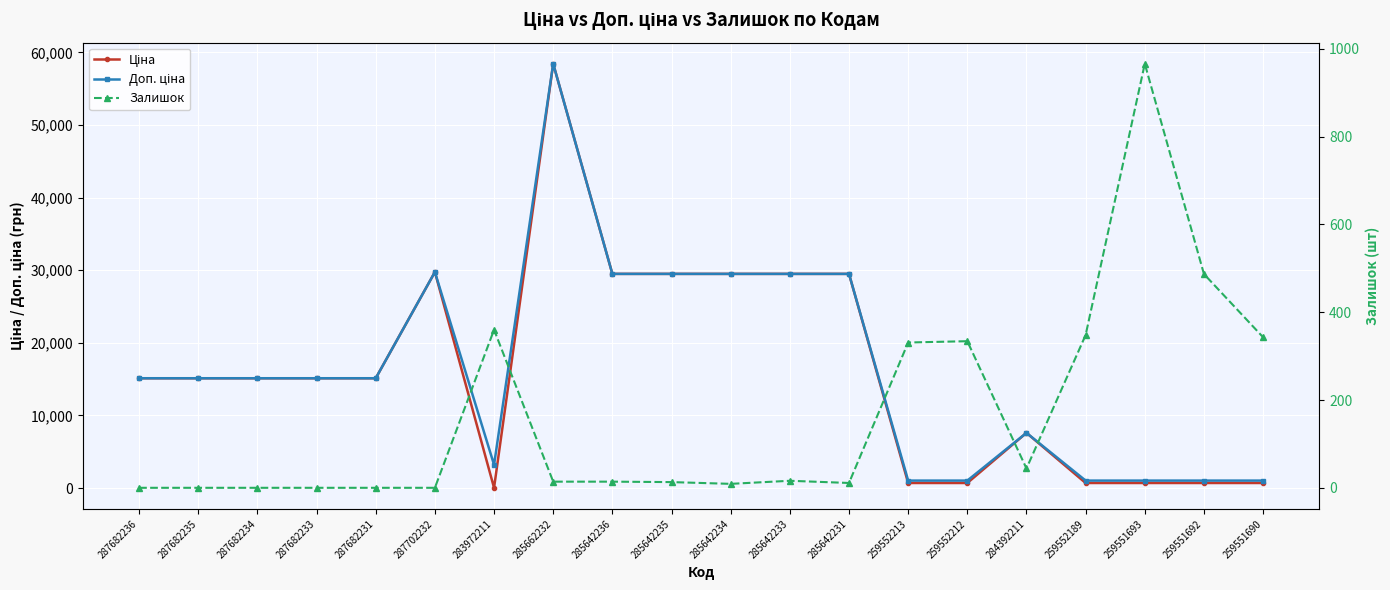

Between 287702232 and 287682234, which is larger?

287702232